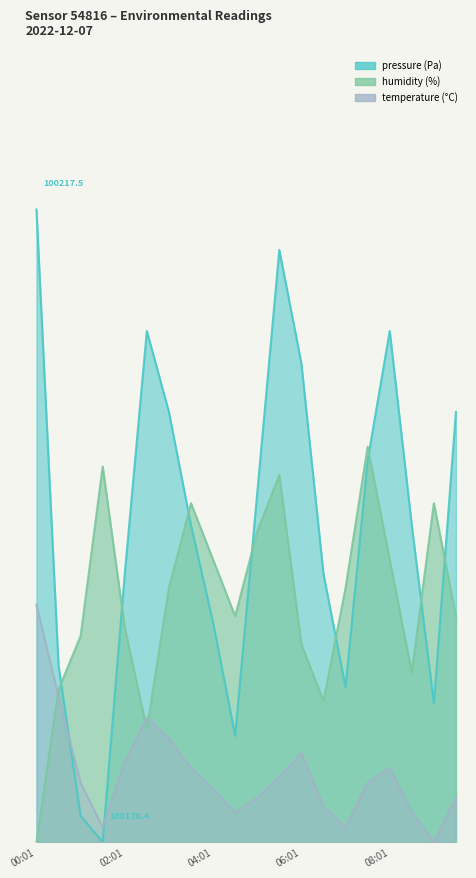

Reading left to right, extract all data points from this chart.

pressure: 00:01=80.0	00:31=22.3	01:01=3.3	01:31=0.0	02:01=33.9	02:31=64.6	03:01=54.4	03:31=40.1	04:01=27.8	04:31=13.4	05:01=44.2	05:31=74.9	06:01=60.5	06:31=33.9	07:01=19.6	07:31=48.3	08:01=64.6	08:31=40.1	09:01=17.5	09:31=54.4
humidity: 00:01=0.0	00:31=19.3	01:01=26.1	01:31=47.5	02:01=27.1	02:31=14.3	03:01=32.1	03:31=42.9	04:01=35.7	04:31=28.6	05:01=39.3	05:31=46.4	06:01=25.0	06:31=17.9	07:01=32.1	07:31=50.0	08:01=35.7	08:31=21.4	09:01=42.9	09:31=28.6
temperature: 00:01=30.0	00:31=18.4	01:01=7.5	01:31=1.9	02:01=10.1	02:31=15.8	03:01=13.1	03:31=9.4	04:01=6.7	04:31=3.7	05:01=5.6	05:31=8.2	06:01=11.2	06:31=4.5	07:01=1.9	07:31=7.5	08:01=9.4	08:31=3.7	09:01=0.0	09:31=5.6